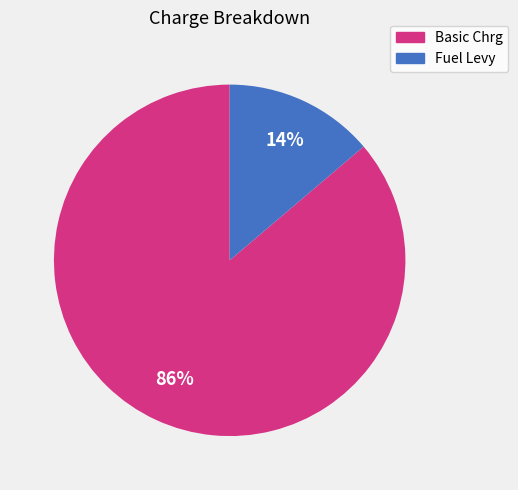

How many segments does this pie chart have?

2